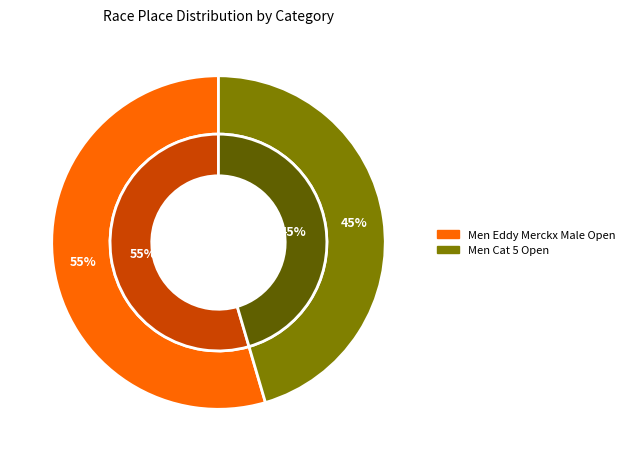

To the nearest percent, what percentage of the pie is Men Cat 5 Open?

45%